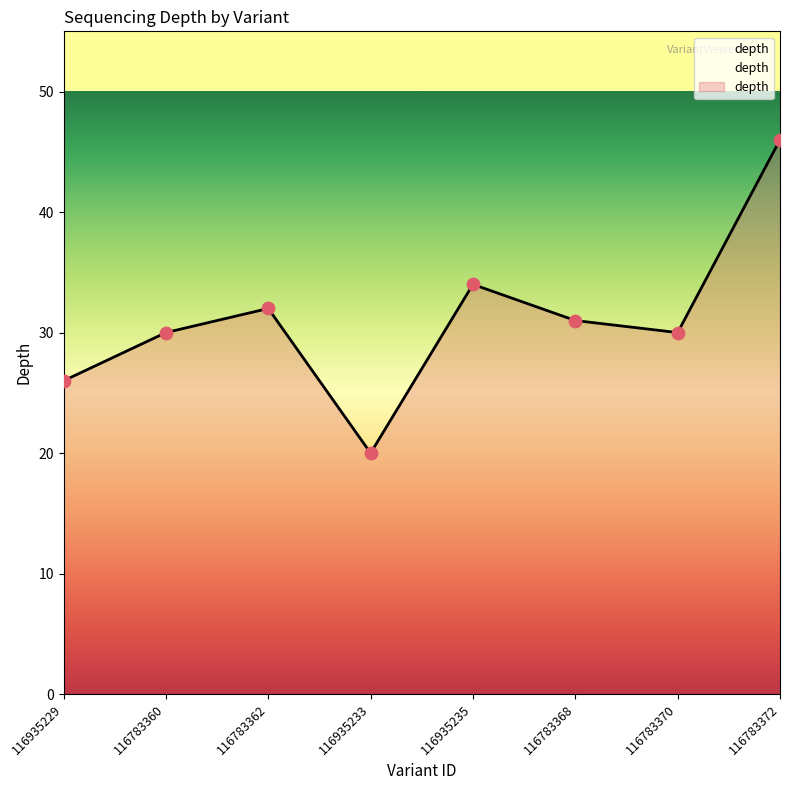

What is the ratio of the value at 116783360 to the value at 116935233?

1.5